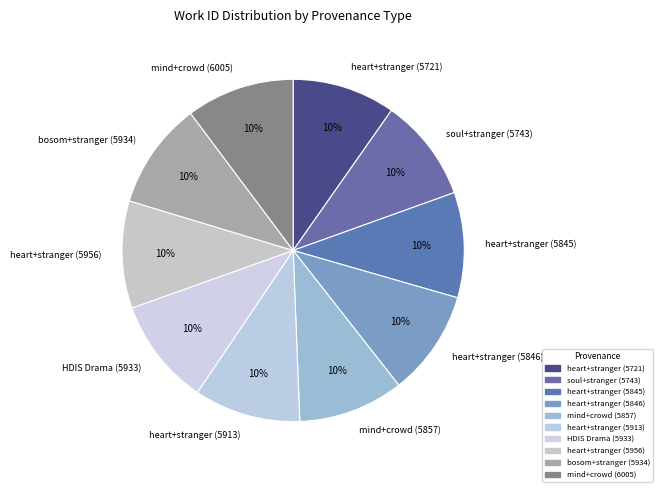

To the nearest percent, what percentage of the pie is bosom+stranger (5934)?

10%